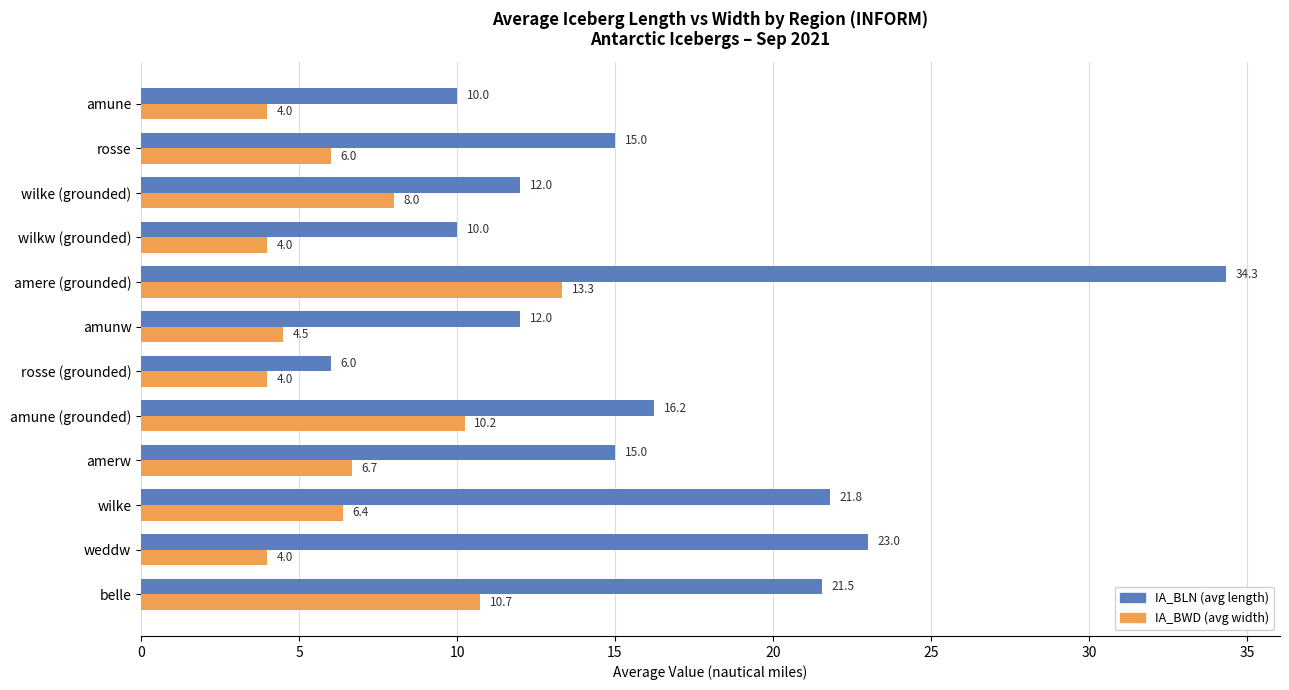

What is the difference between the second highest and second lowest values in the IA_BLN (avg length) series?

13.0